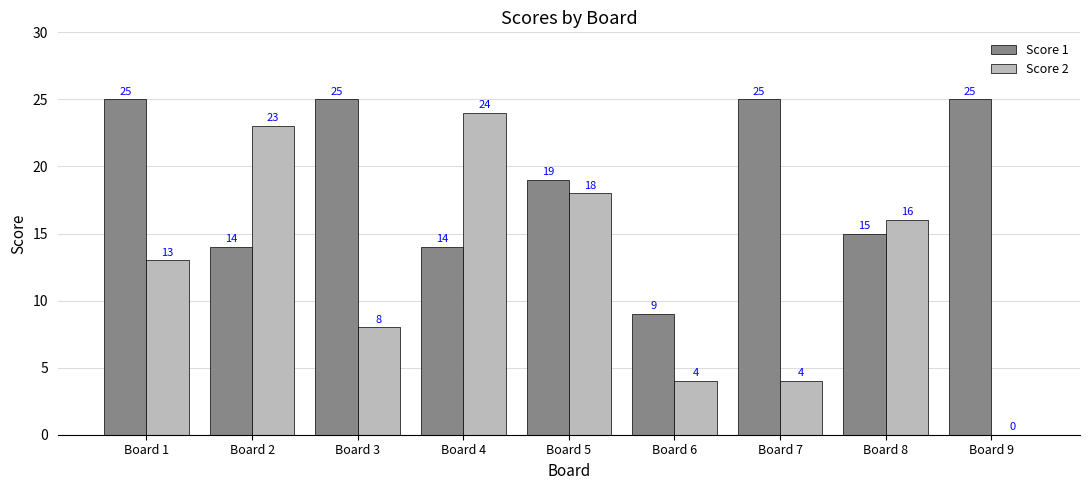

What are all the series names shown in the legend?

Score 1, Score 2